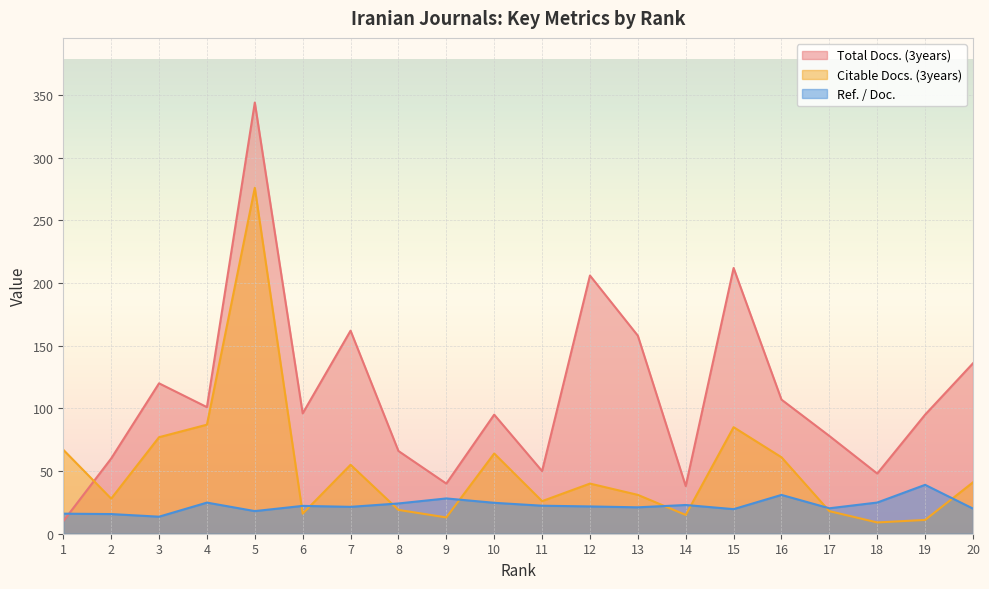

What is the value of the Citable Docs. (3years) point at the 1st from the left?

67.0